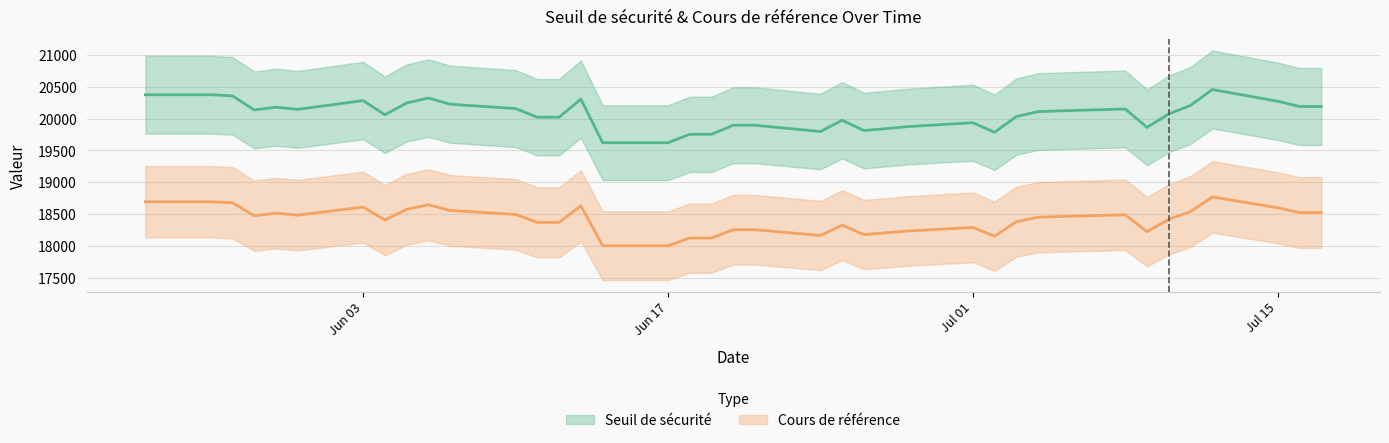

Which series changed the most between 2024-06-20 and 2024-06-05?

Seuil de sécurité